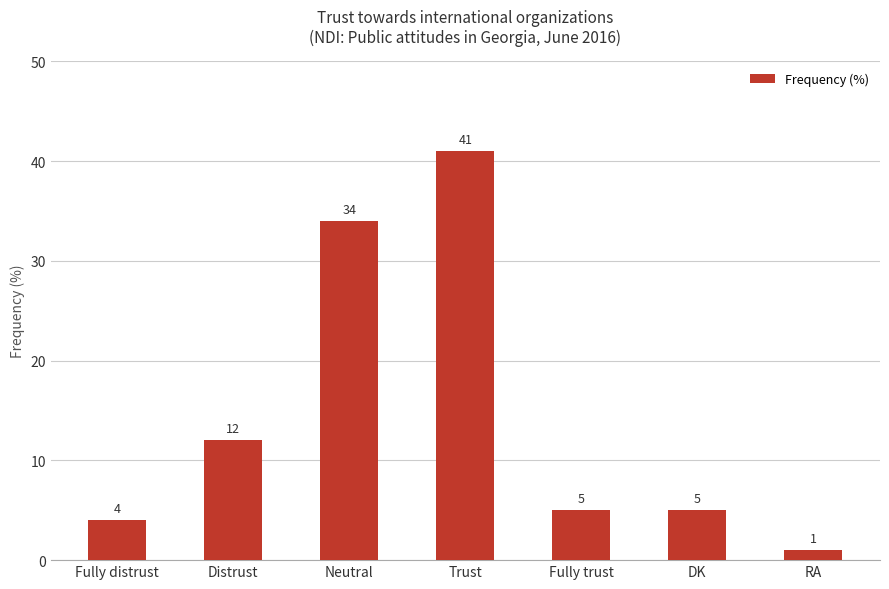

What is the label of the 7th bar from the right?

Fully distrust